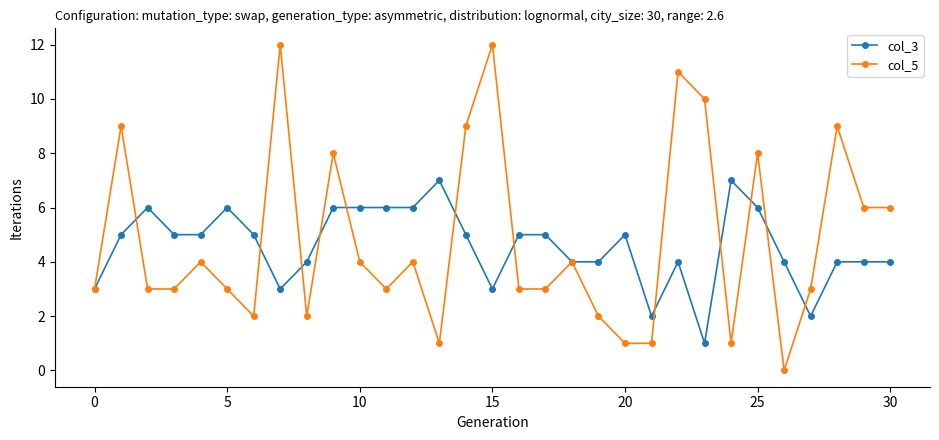

What are all the series names shown in the legend?

col_3, col_5